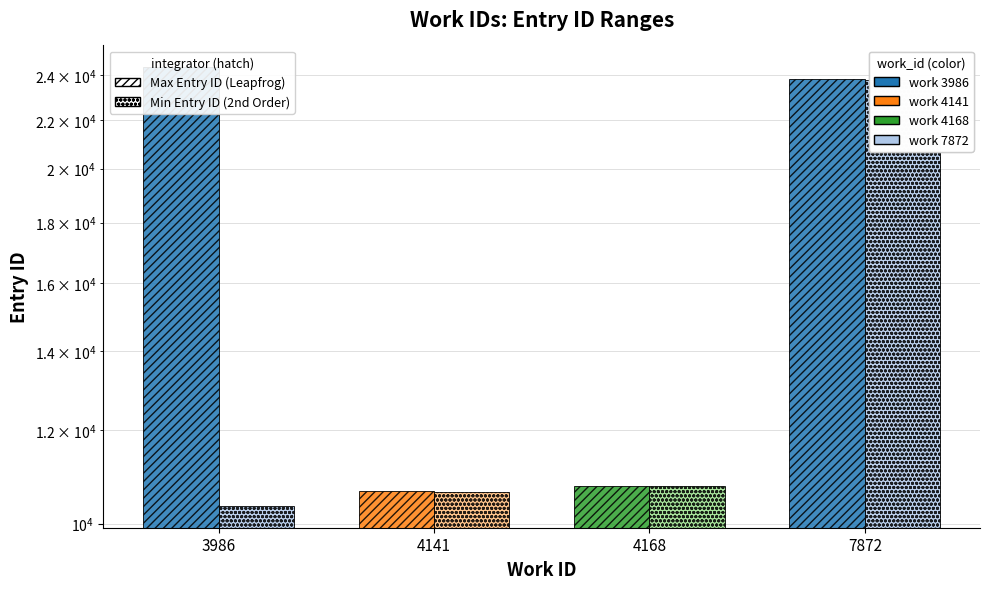

Reading left to right, list all the values displayed in this chart.

Max Entry ID (Leapfrog): 3986=24371	4141=10648	4168=10759	7872=23805
Min Entry ID (2nd Order): 3986=10352	4141=10645	4168=10758	7872=23797